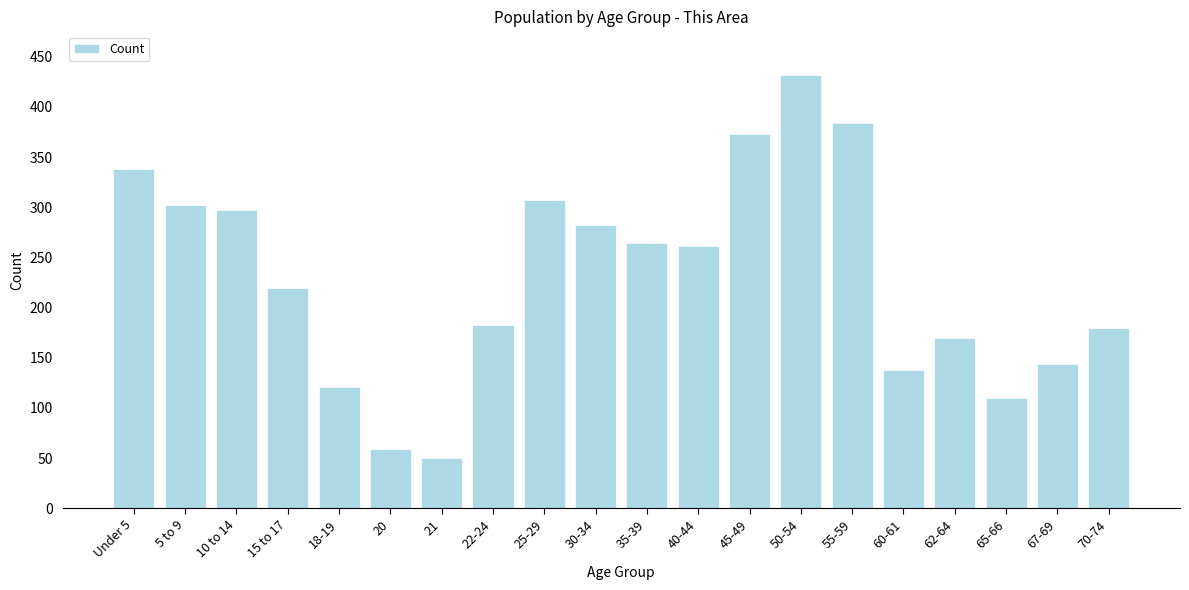

Reading left to right, list all the values displayed in this chart.

338	302	297	219	121	59	50	183	307	282	264	261	373	432	384	138	170	110	144	180